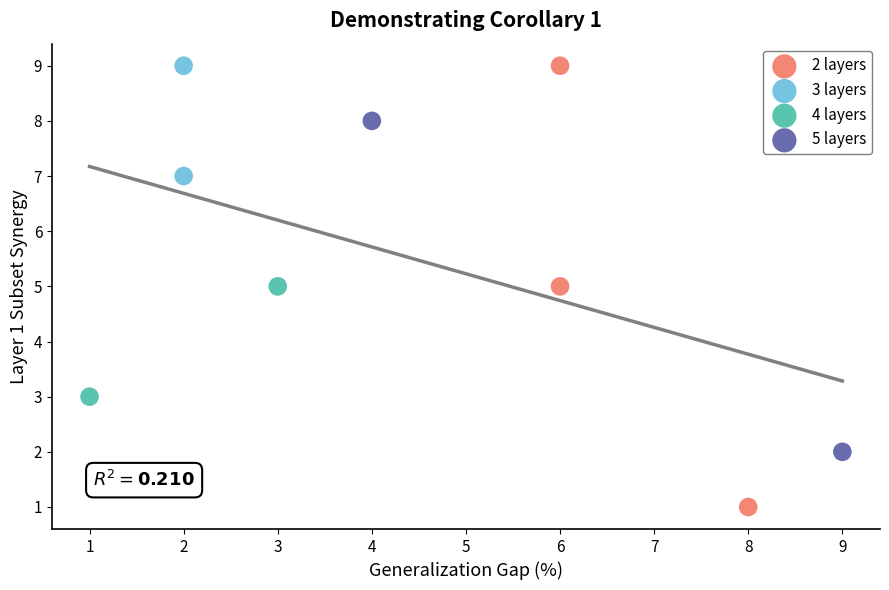

What are all the series names shown in the legend?

2 layers, 3 layers, 4 layers, 5 layers